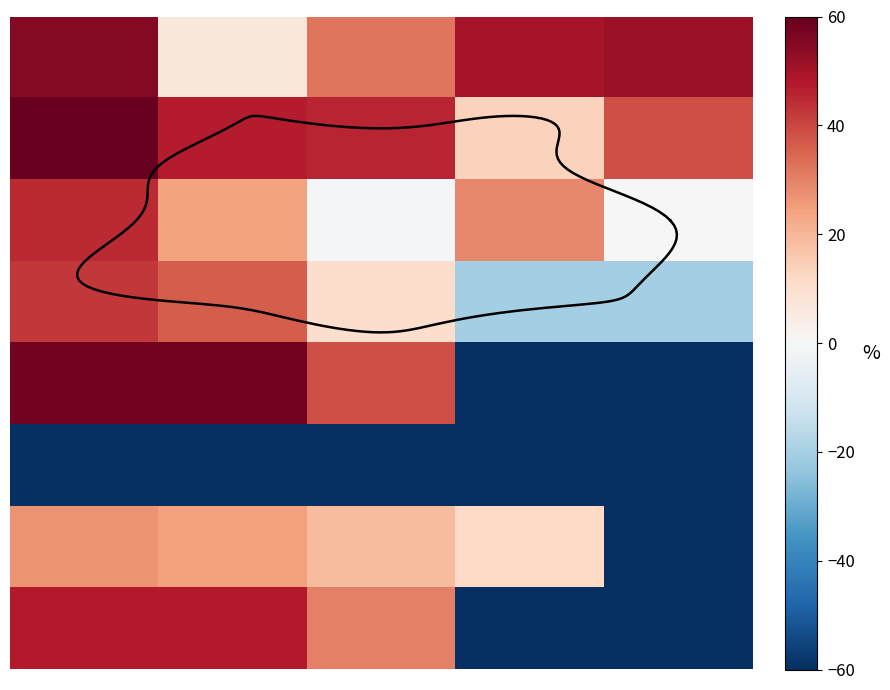

What is the approximate value of row_0 at 2?

32.1